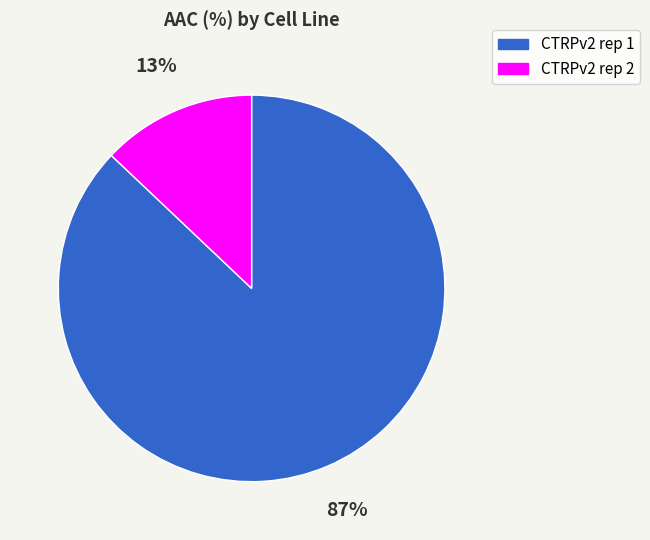

Is it true that CTRPv2 rep 2 is 13% of the pie?

True